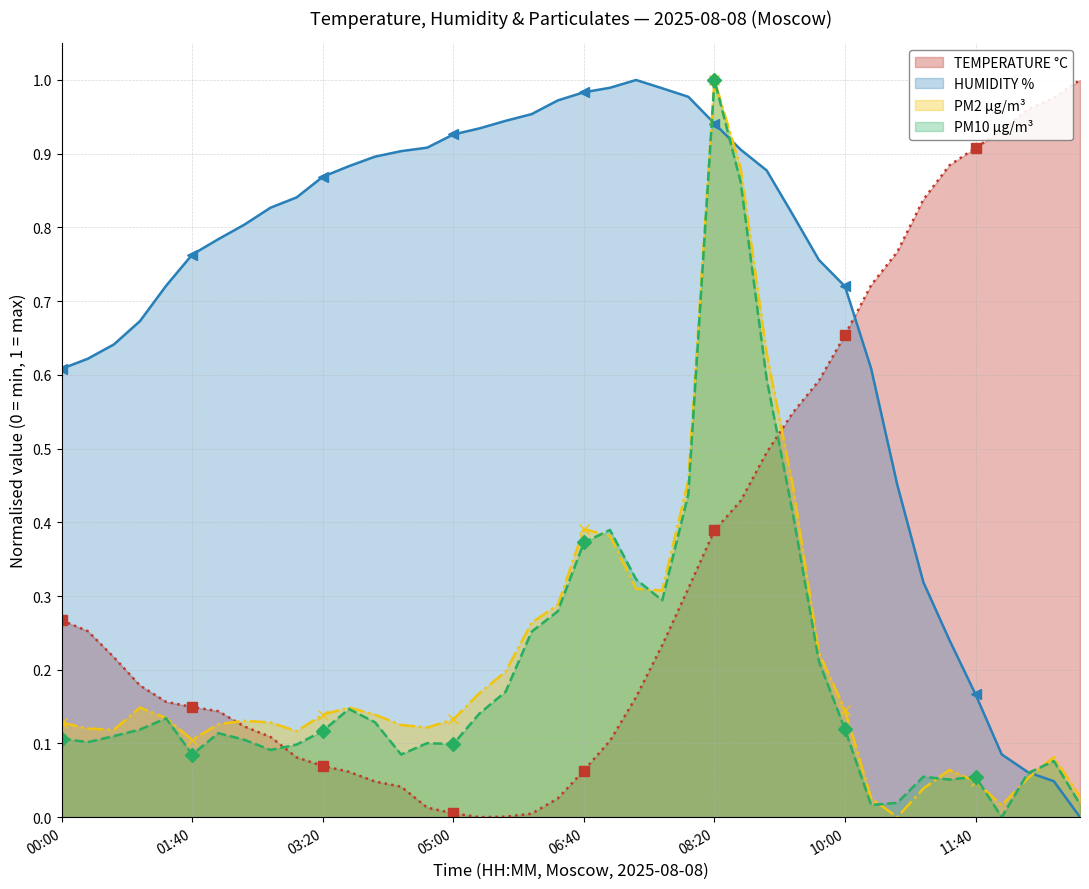

At which category is the sum across all series the highest?

08:20